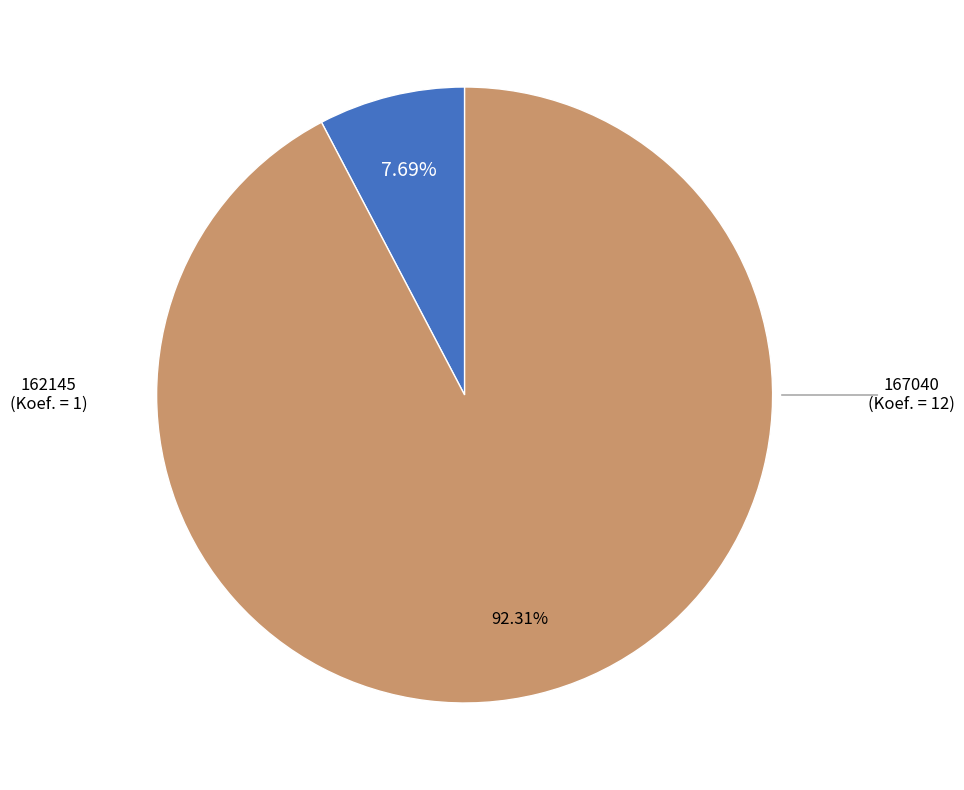

How many segments does this pie chart have?

2